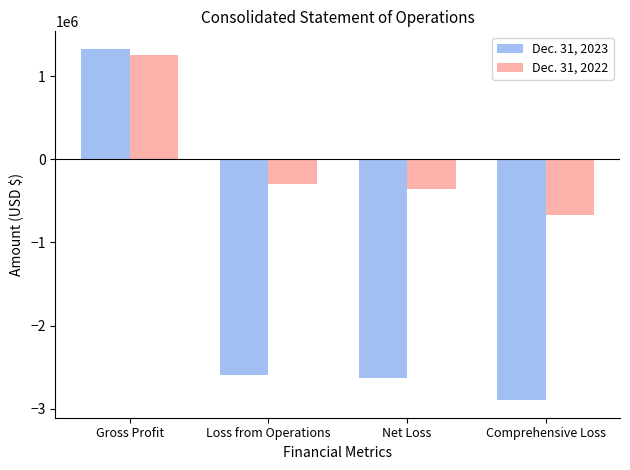

Does the chart contain any negative values?

Yes